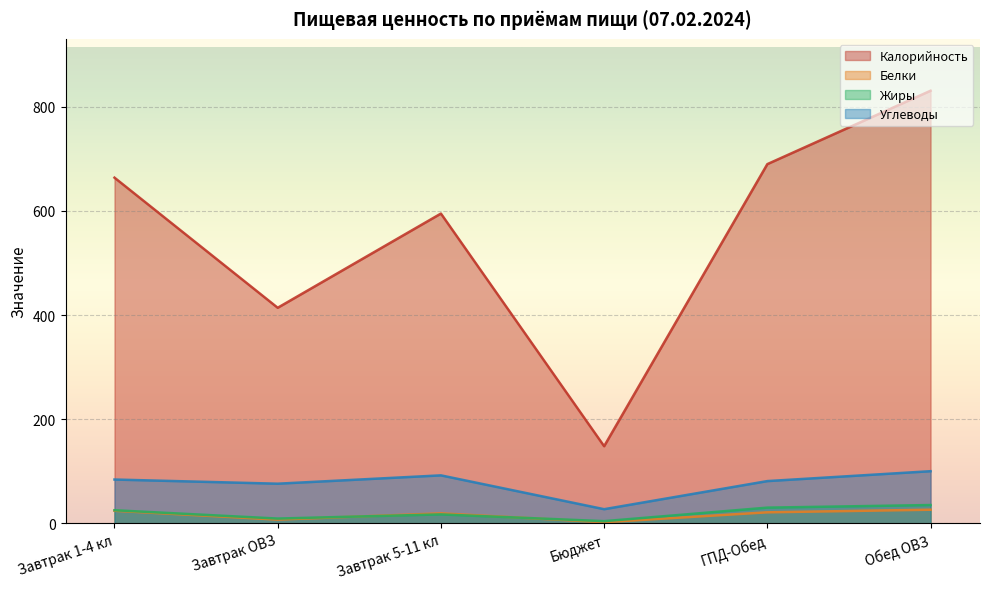

The value of Калорийность at Обед ОВЗ is 831. True or false?

True